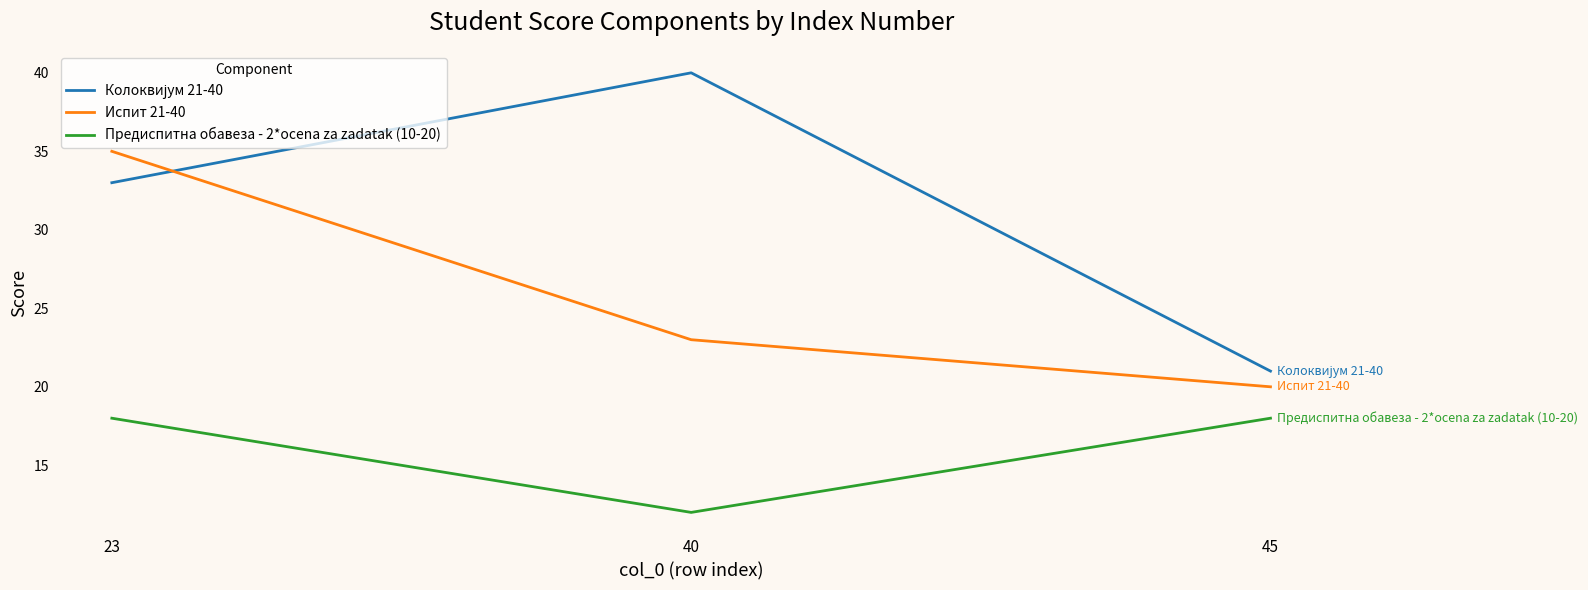

What is the sum of all Испит 21-40 values?

78